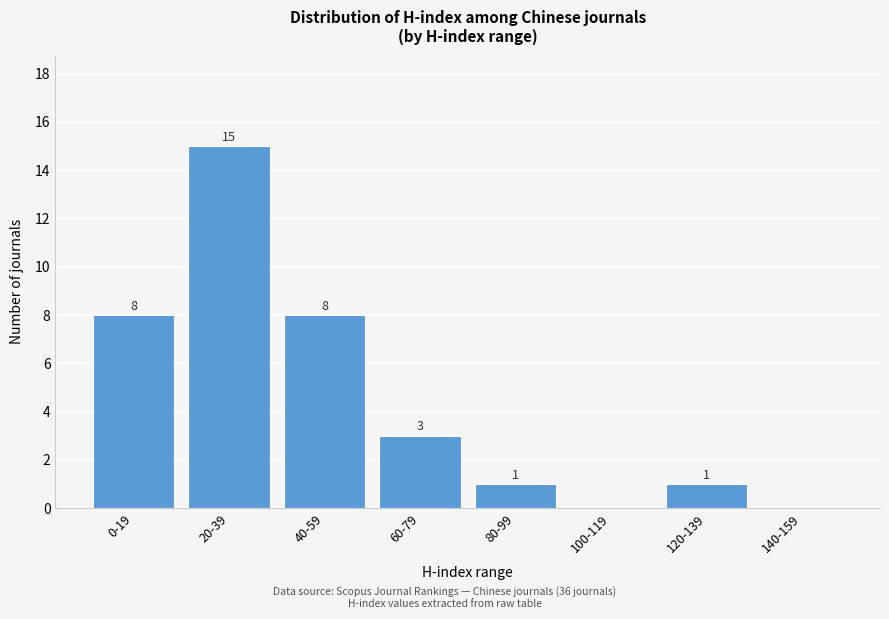

Reading right to left, what are all the values shown in this chart?

140-159=0	120-139=1	100-119=0	80-99=1	60-79=3	40-59=8	20-39=15	0-19=8